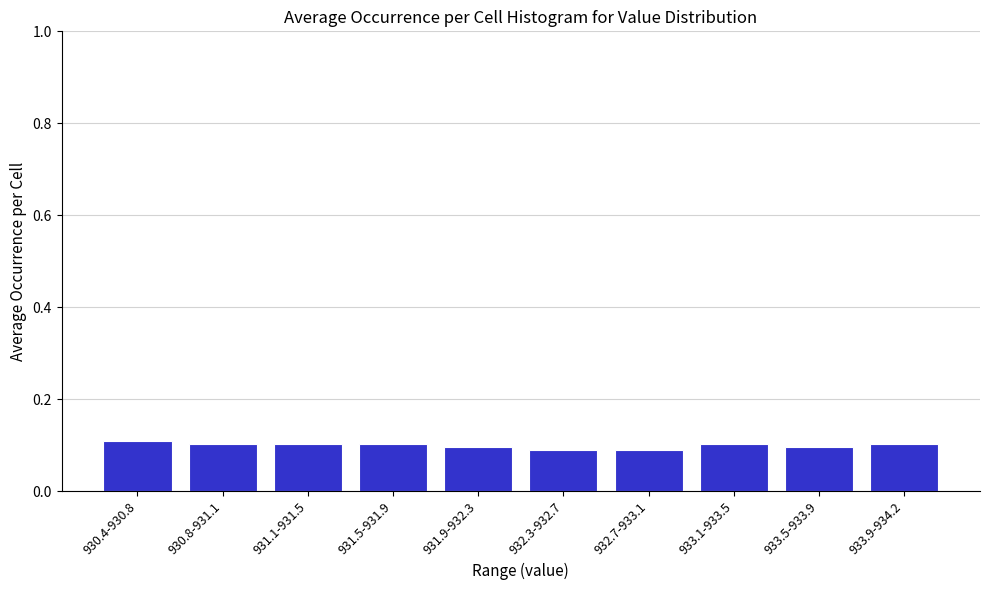

Reading left to right, transcribe all the data shown in this chart.

0.1	0.1	0.1	0.1	0.1	0.1	0.1	0.1	0.1	0.1